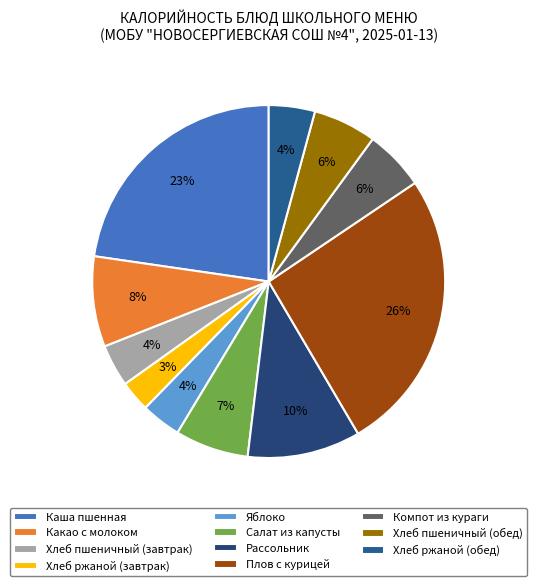

To the nearest percent, what portion does Хлеб пшеничный (обед) represent?

6%